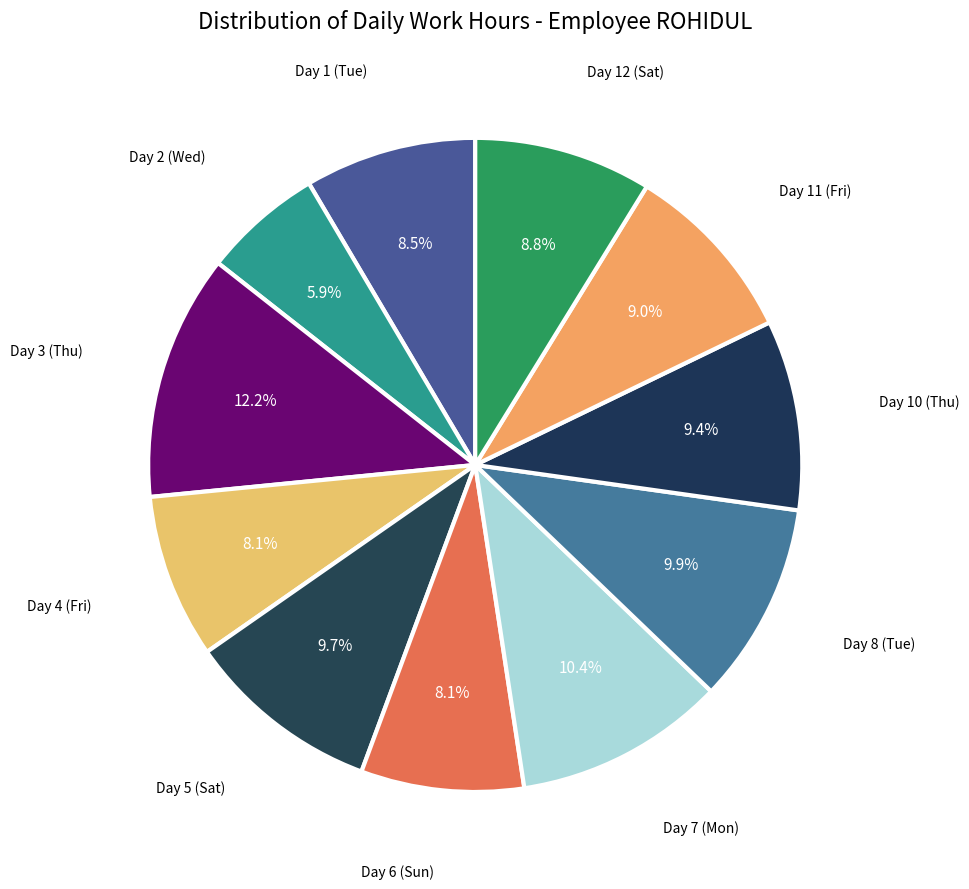

What percentage do Day 2 (Wed) and Day 7 (Mon) together represent?

16.3%